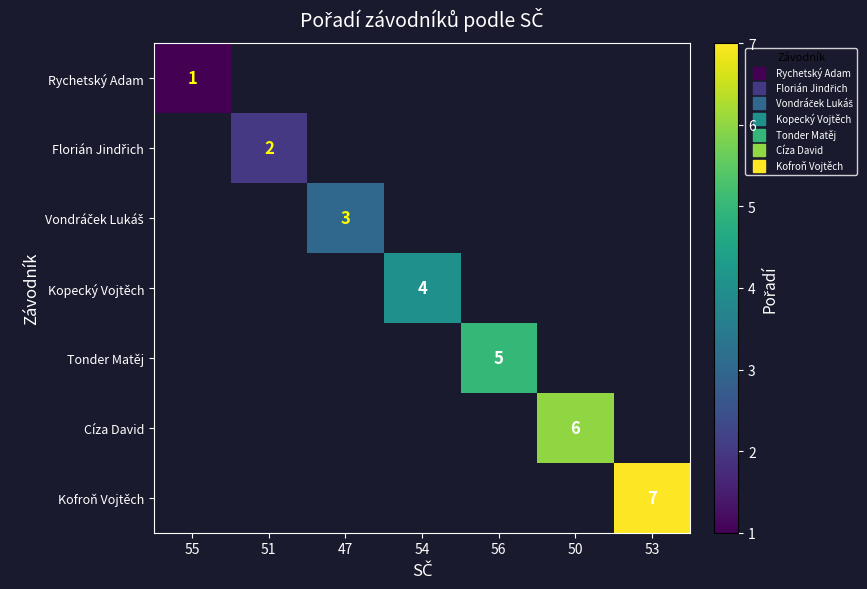

Count the number of categories in the chart.

7